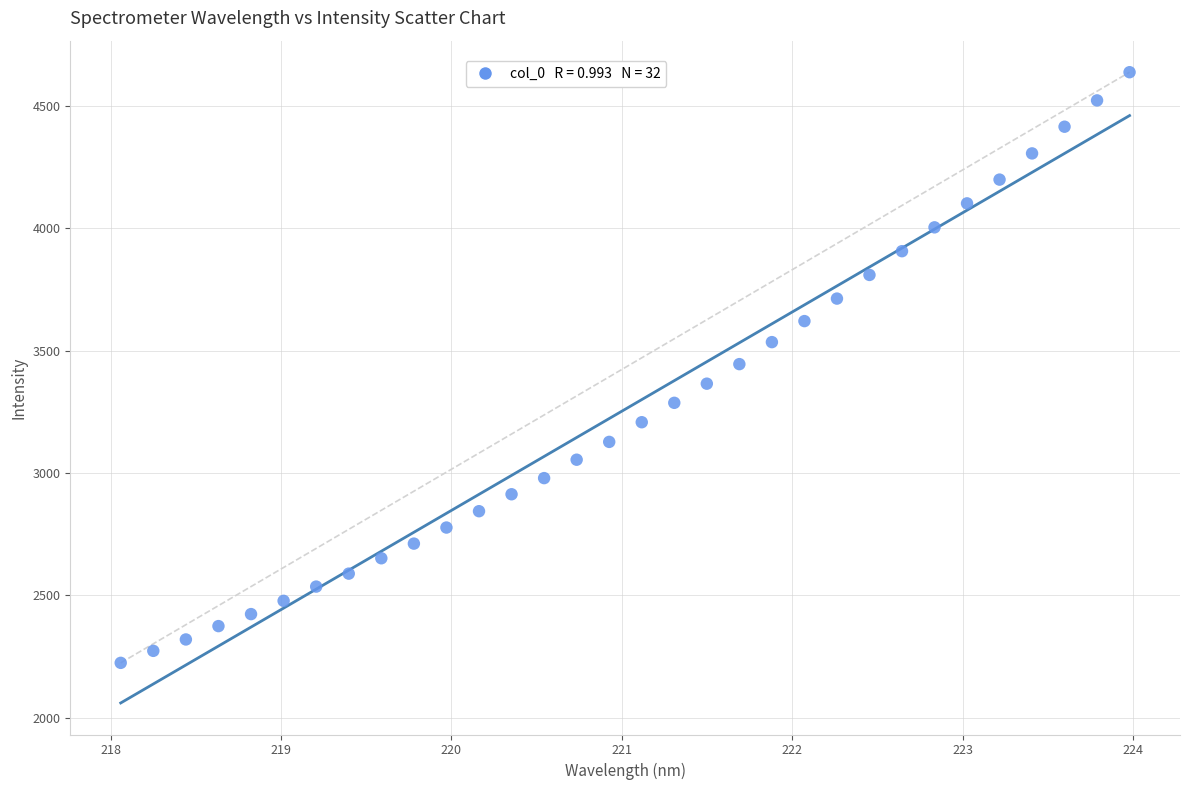

What is the range of Y values (max minus min)?

2415.5